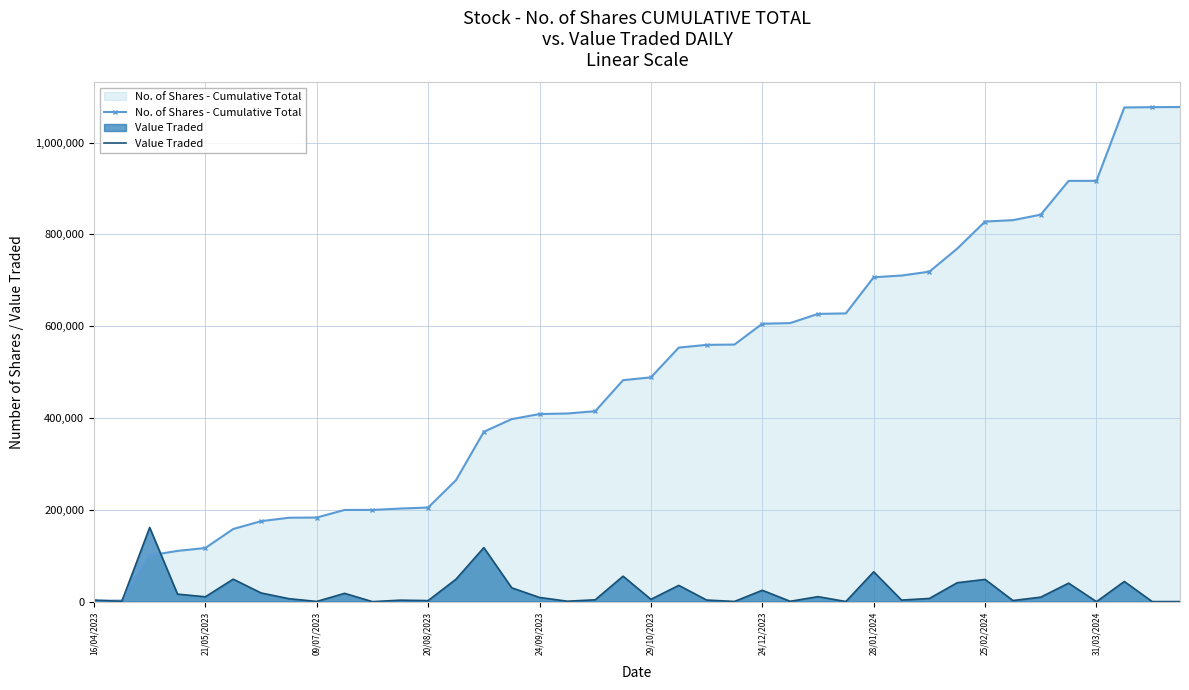

Which series has the widest spread of values?

No. of Shares - Cumulative Total